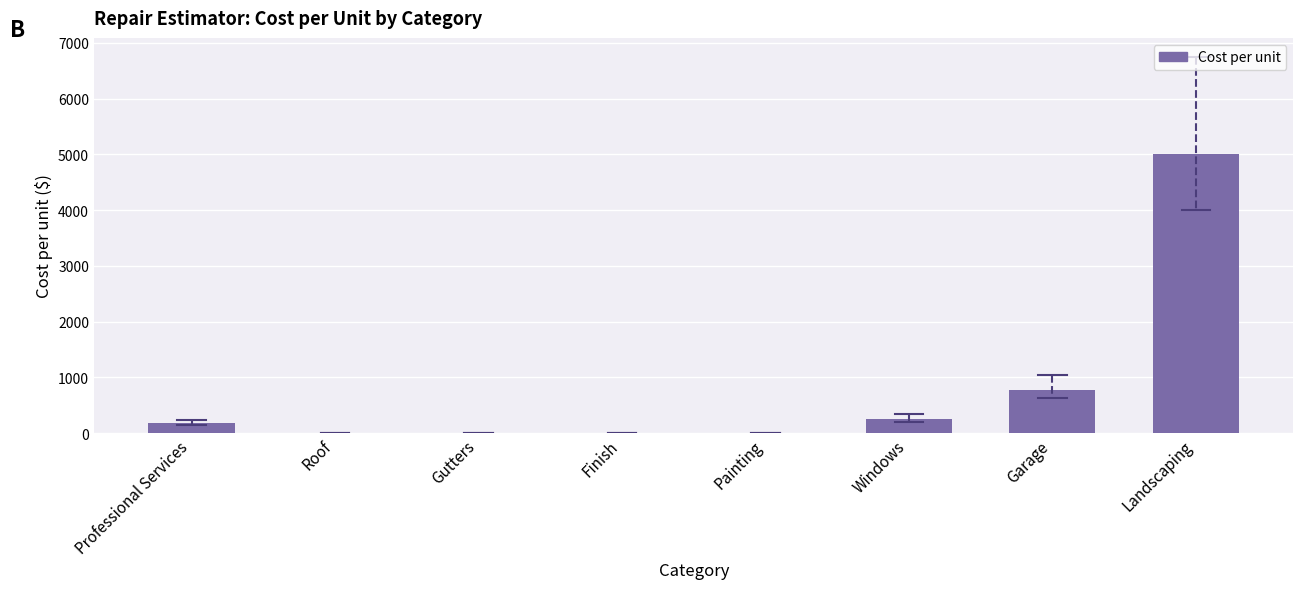

Which label corresponds to the largest value in the chart?

Landscaping